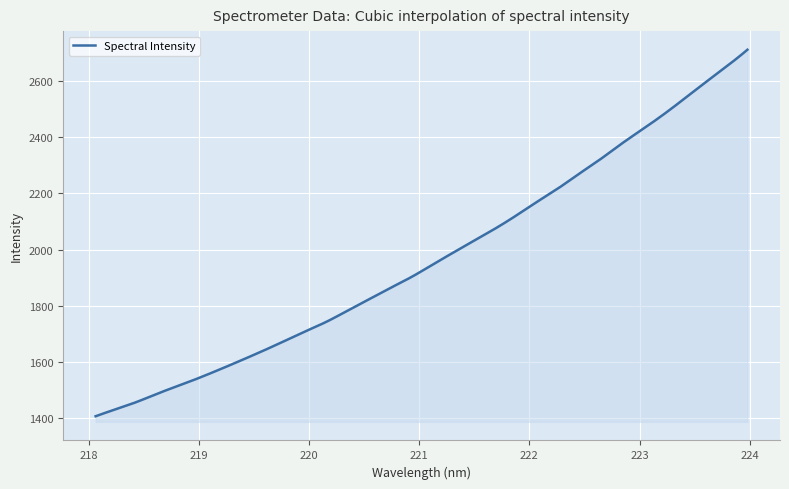

Which category has the highest value across all series?

223.9802